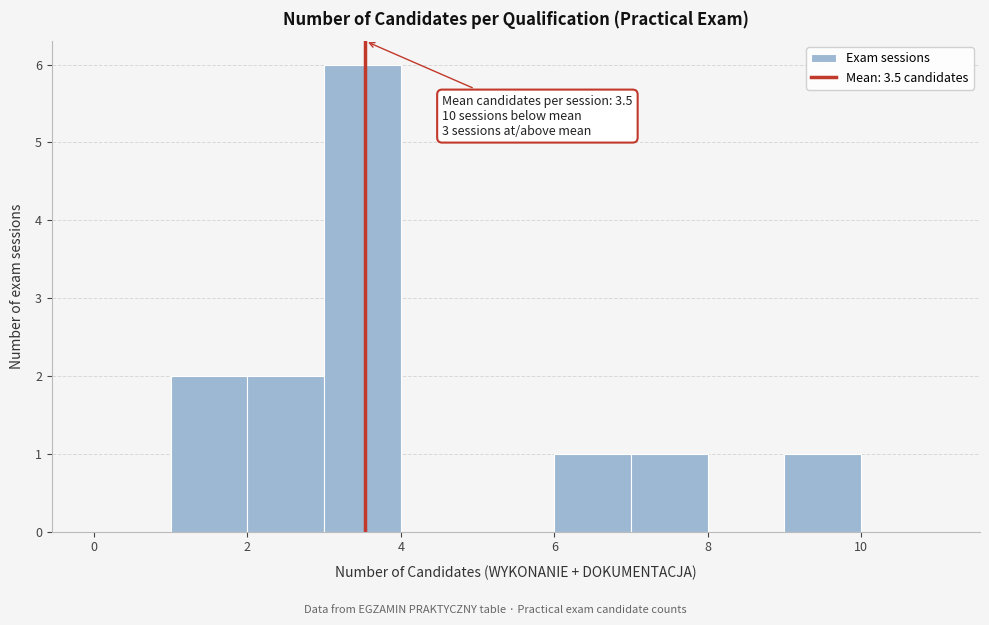

Over which range of the x-axis is the bar tallest?

3 to 4